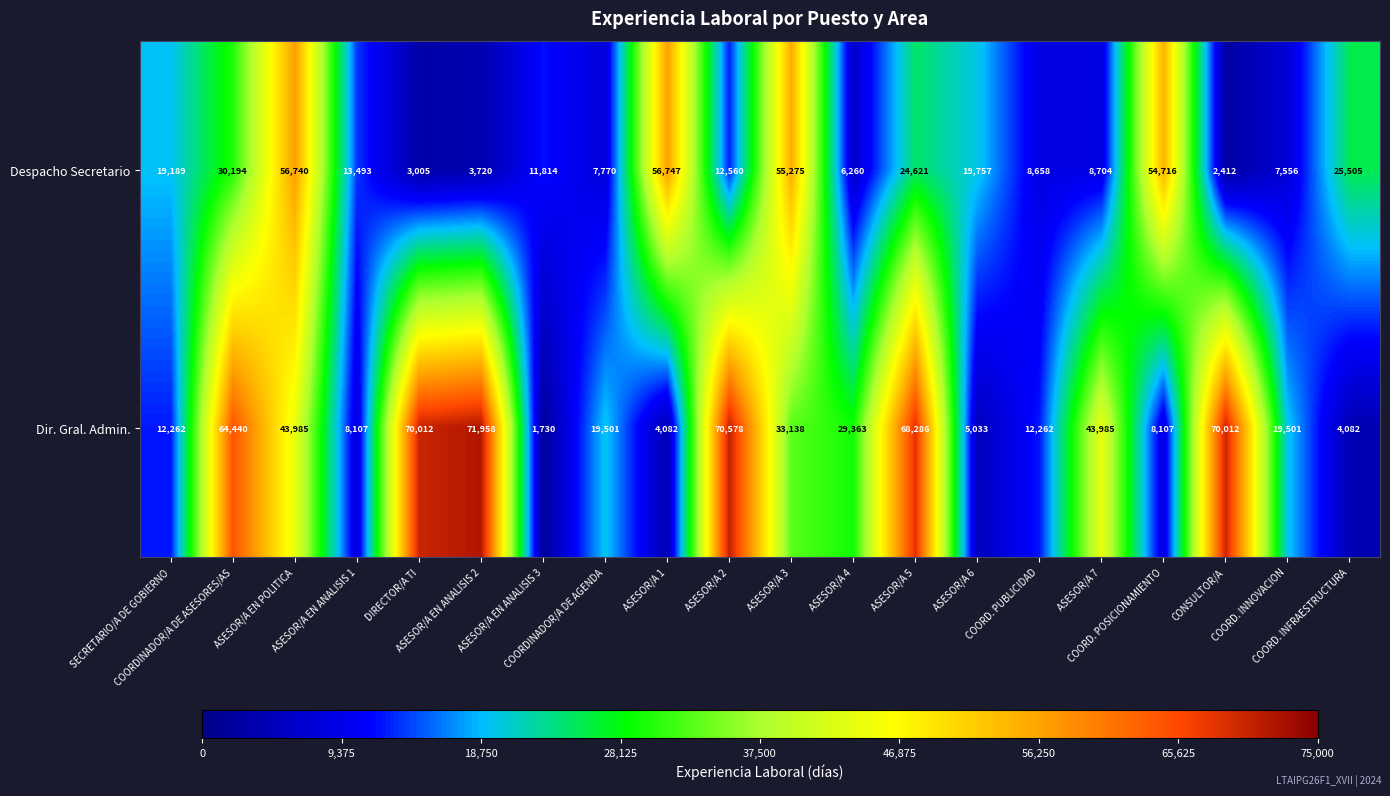

At how many categories does at least one series exceed 6693?

20